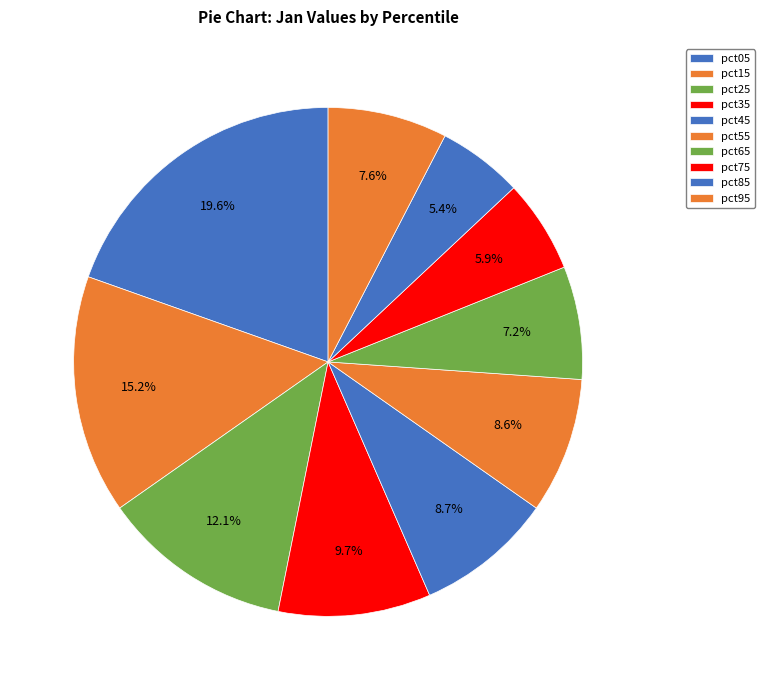

True or false: pct25 accounts for 20% of the total.

False